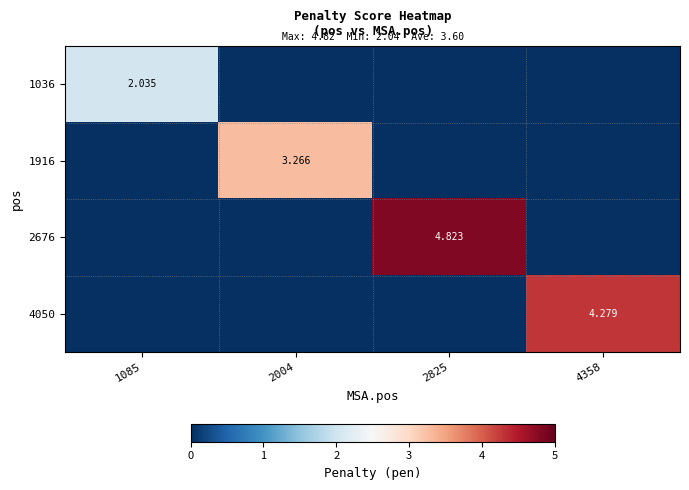

The 2676 series shows 0.0 at 4358. True or false?

True